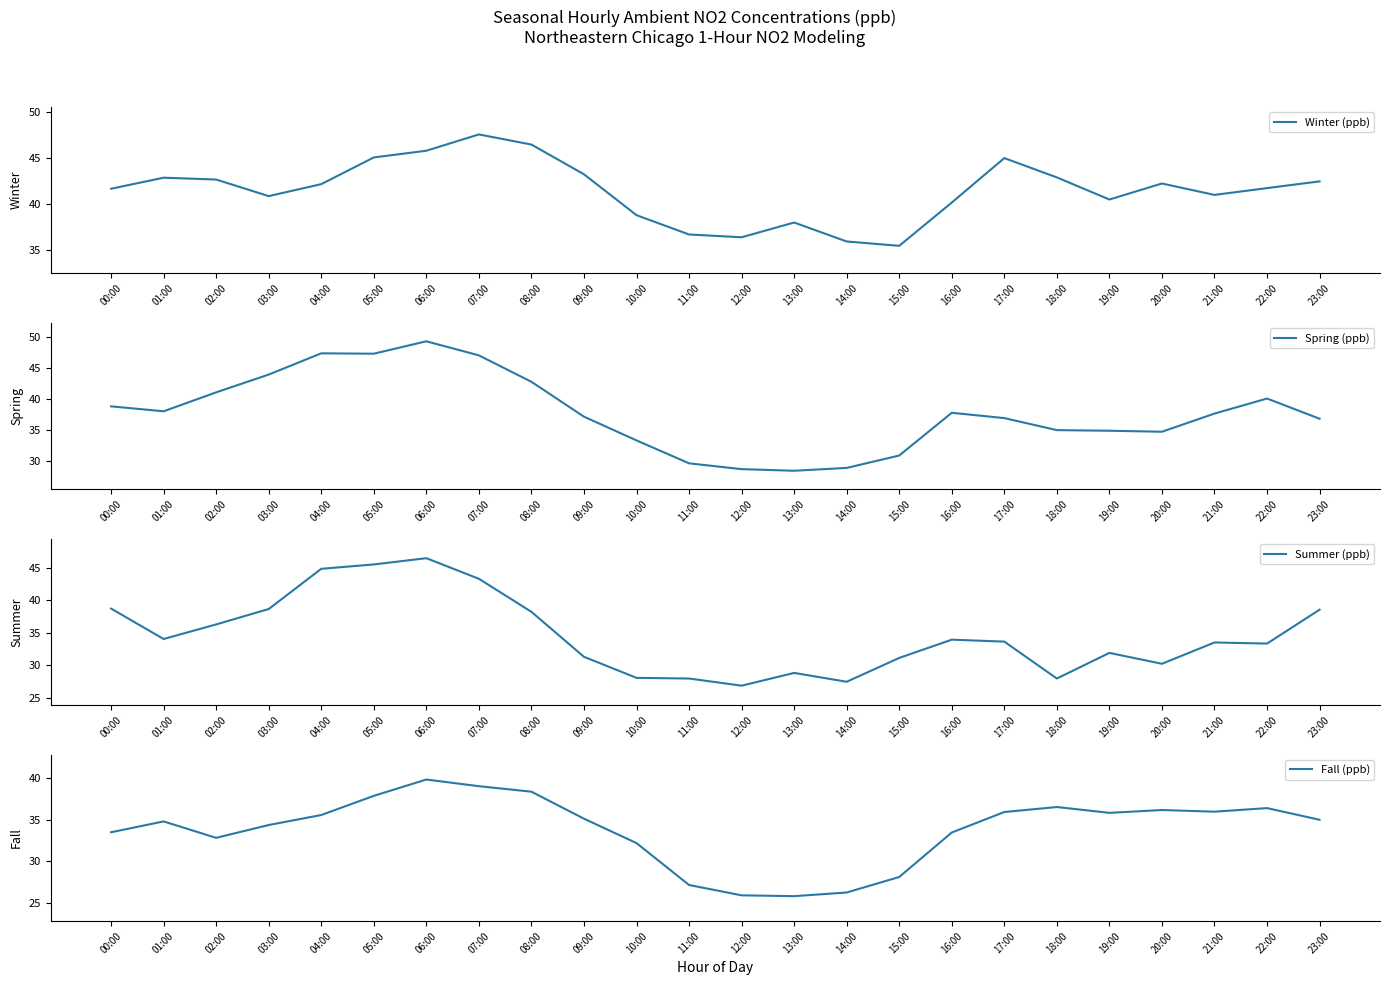

What are all the series names shown in the legend?

Winter (ppb), Spring (ppb), Summer (ppb), Fall (ppb)